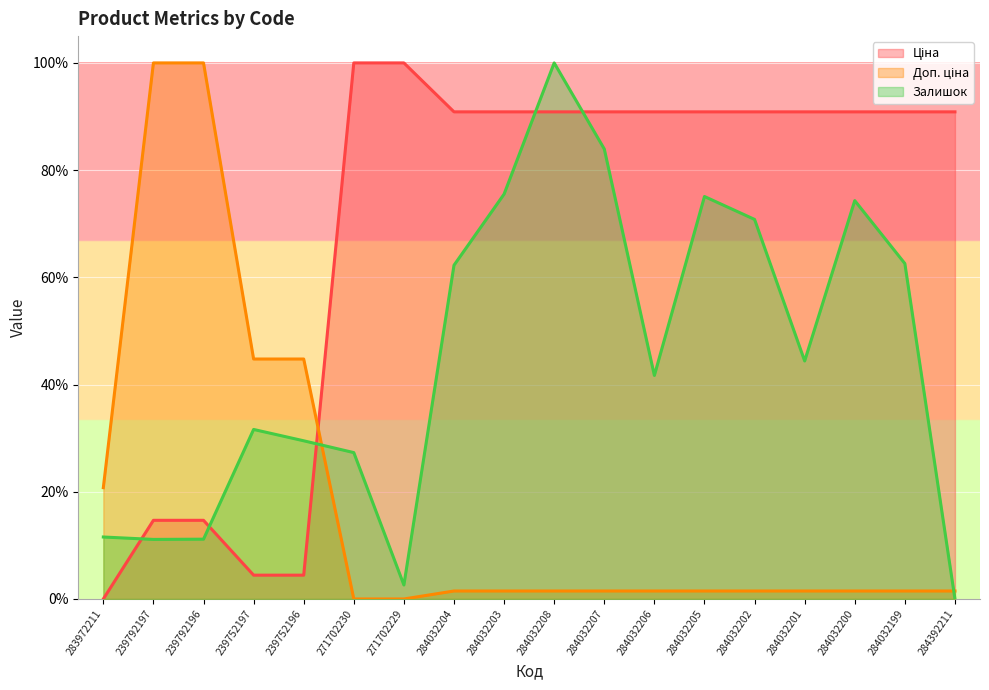

Reading left to right, what are all the values shown in this chart?

Ціна: 283972211=0.0	239792197=14.7	239792196=14.7	239752197=4.4	239752196=4.4	271702230=100.0	271702229=100.0	284032204=90.9	284032203=90.9	284032208=90.9	284032207=90.9	284032206=90.9	284032205=90.9	284032202=90.9	284032201=90.9	284032200=90.9	284032199=90.9	284392211=90.9
Доп. ціна: 283972211=20.8	239792197=100.0	239792196=100.0	239752197=44.8	239752196=44.8	271702230=0.0	271702229=0.0	284032204=1.5	284032203=1.5	284032208=1.5	284032207=1.5	284032206=1.5	284032205=1.5	284032202=1.5	284032201=1.5	284032200=1.5	284032199=1.5	284392211=1.5
Залишок: 283972211=11.6	239792197=11.1	239792196=11.2	239752197=31.6	239752196=29.5	271702230=27.3	271702229=2.6	284032204=62.3	284032203=75.5	284032208=100.0	284032207=83.9	284032206=41.7	284032205=75.1	284032202=70.8	284032201=44.4	284032200=74.3	284032199=62.6	284392211=0.0